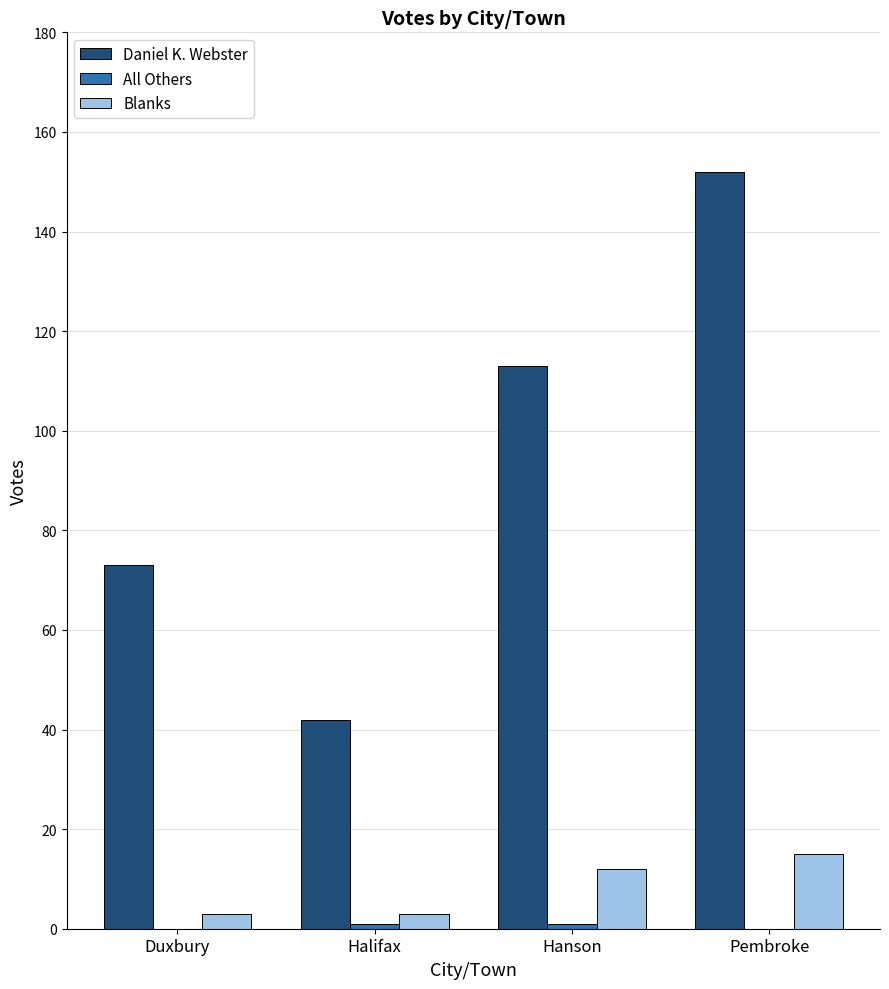

What is the spread (max minus min) of values at Pembroke?

152